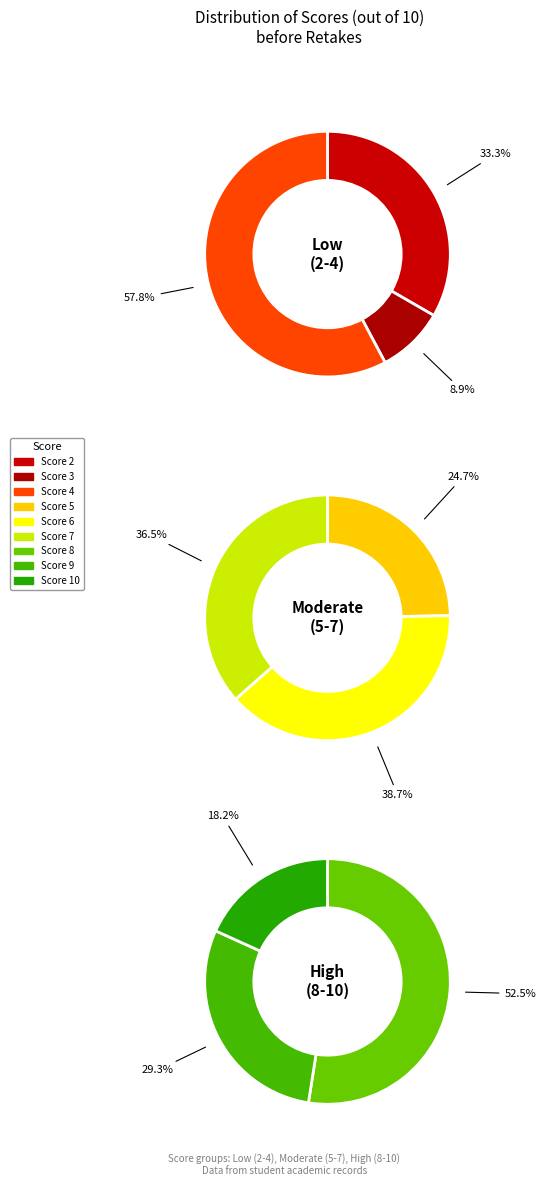

True or false: 8 accounts for 1% of the total.

False